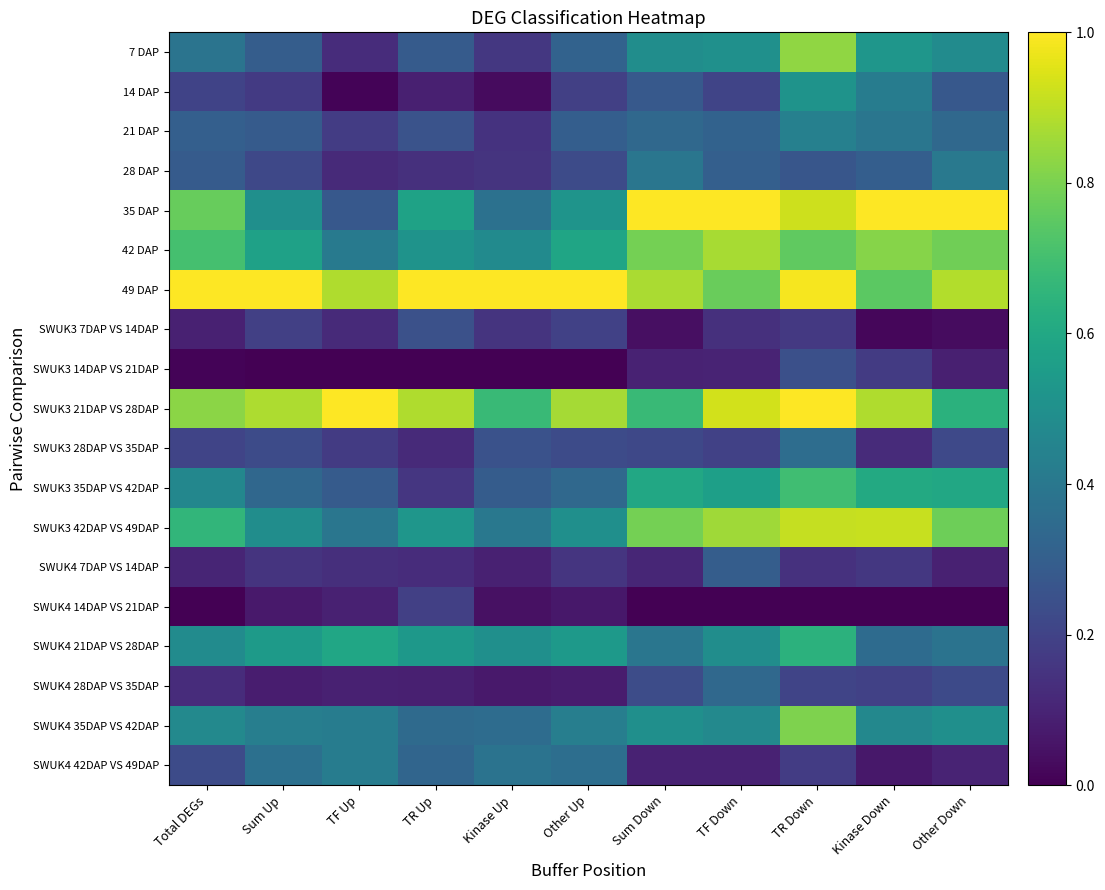

At Other Down, list the series in order from smallest to largest.

SWUK4 14DAP VS 21DAP, SWUK3 7DAP VS 14DAP, SWUK3 14DAP VS 21DAP, SWUK4 7DAP VS 14DAP, SWUK4 42DAP VS 49DAP, SWUK3 28DAP VS 35DAP, SWUK4 28DAP VS 35DAP, 14 DAP, 21 DAP, SWUK4 21DAP VS 28DAP, 28 DAP, 7 DAP, SWUK4 35DAP VS 42DAP, SWUK3 35DAP VS 42DAP, SWUK3 21DAP VS 28DAP, SWUK3 42DAP VS 49DAP, 42 DAP, 49 DAP, 35 DAP